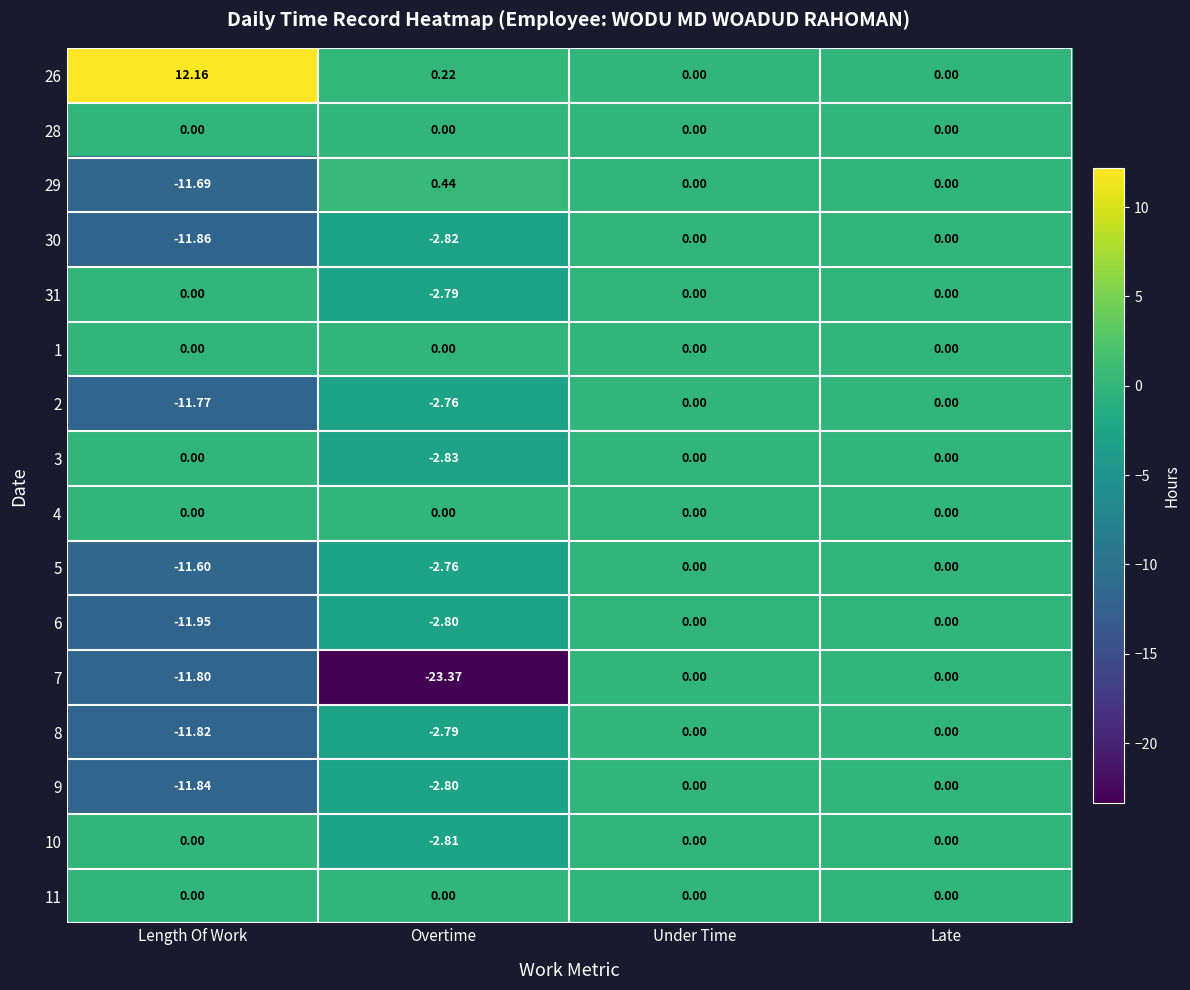

Which series has the widest spread of values?

7